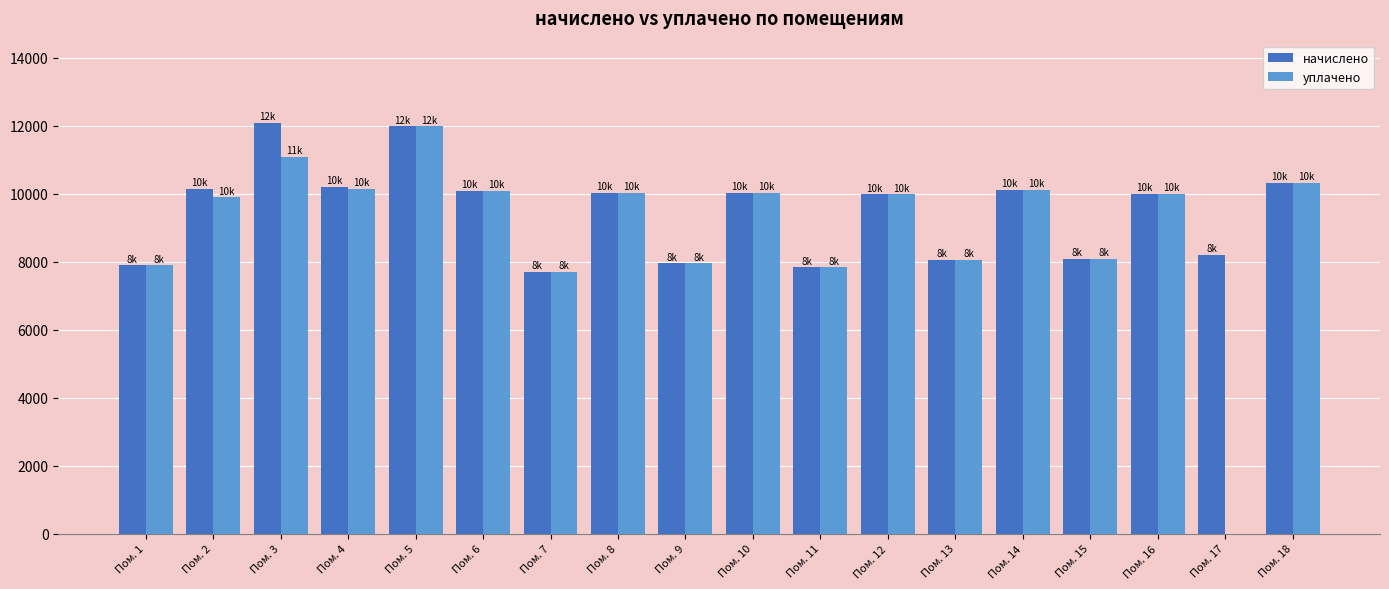

Which category has the highest value in the уплачено series?

Пом. 5